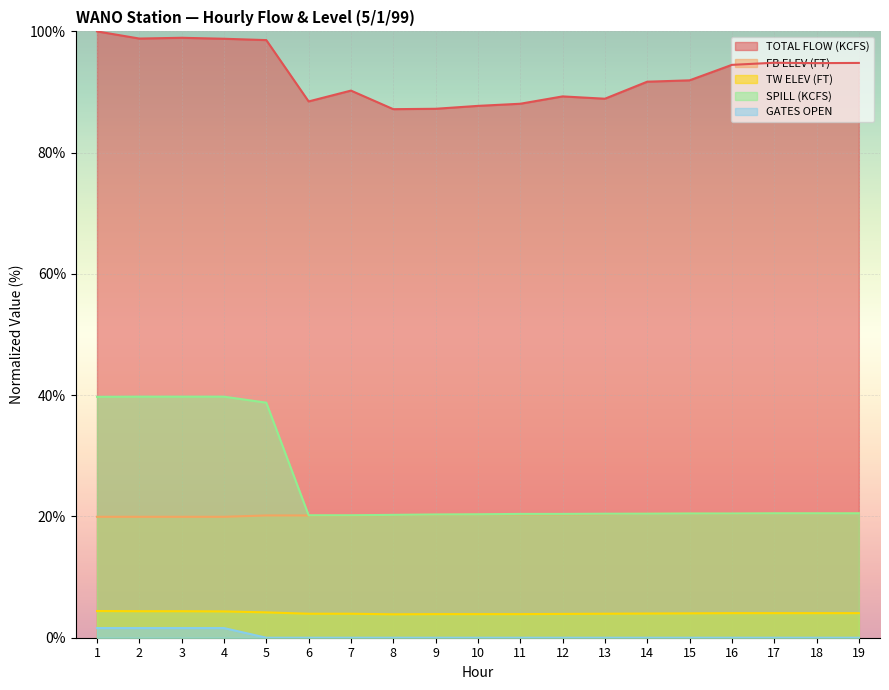

What is the highest value of the FB ELEV (FT) series?

20.5